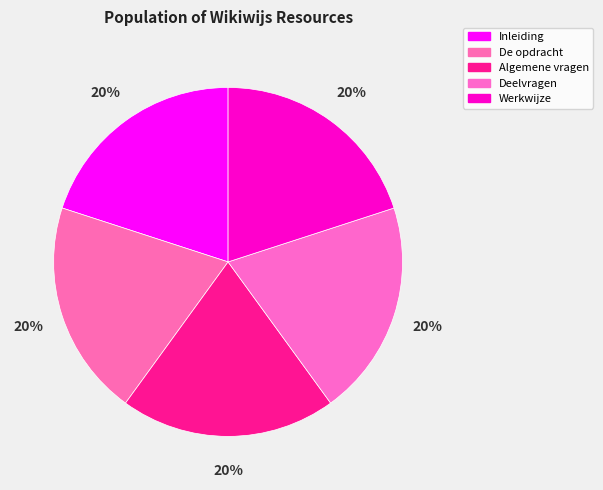

To the nearest percent, what is the average slice percentage?

20%